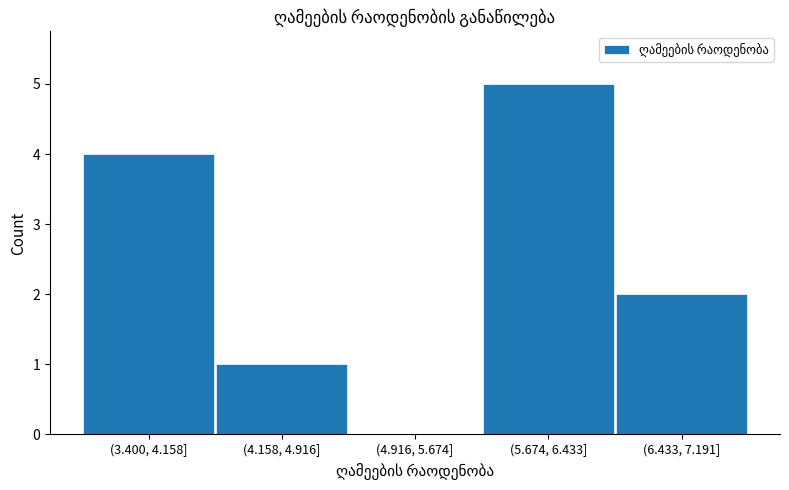

Reading left to right, transcribe all the data shown in this chart.

(3.400, 4.158]=4	(4.158, 4.916]=1	(4.916, 5.674]=0	(5.674, 6.433]=5	(6.433, 7.191]=2